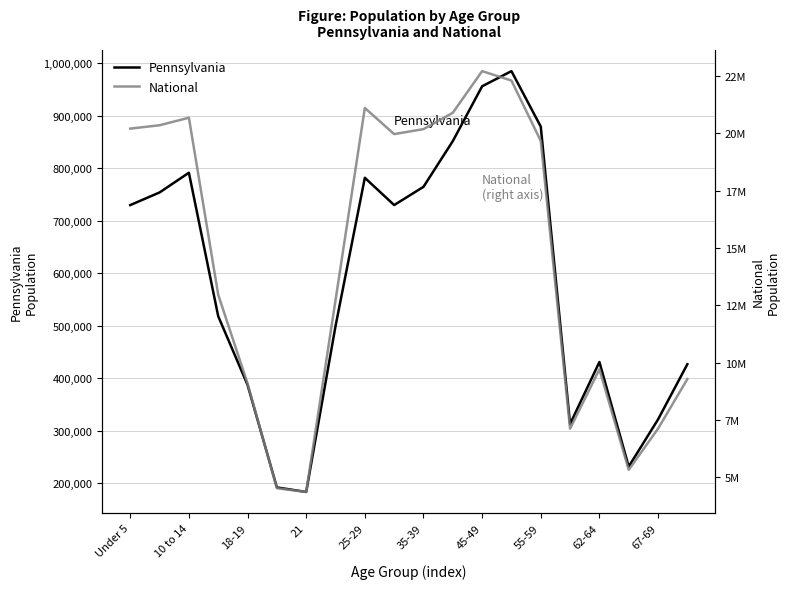

The value of Pennsylvania at 67-69 is 321379. True or false?

True